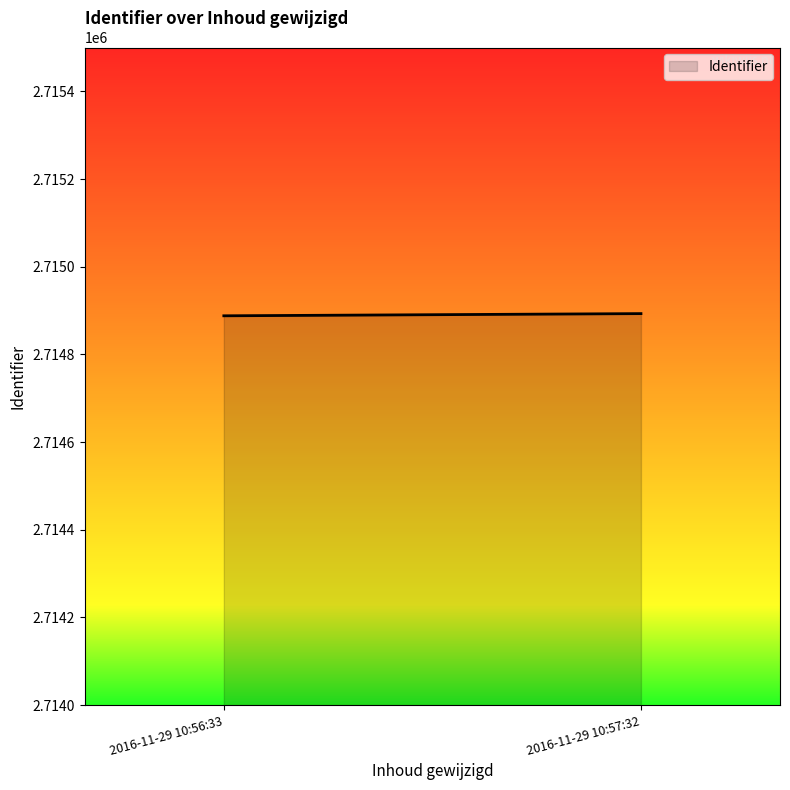

What is the greatest value displayed?

2714893